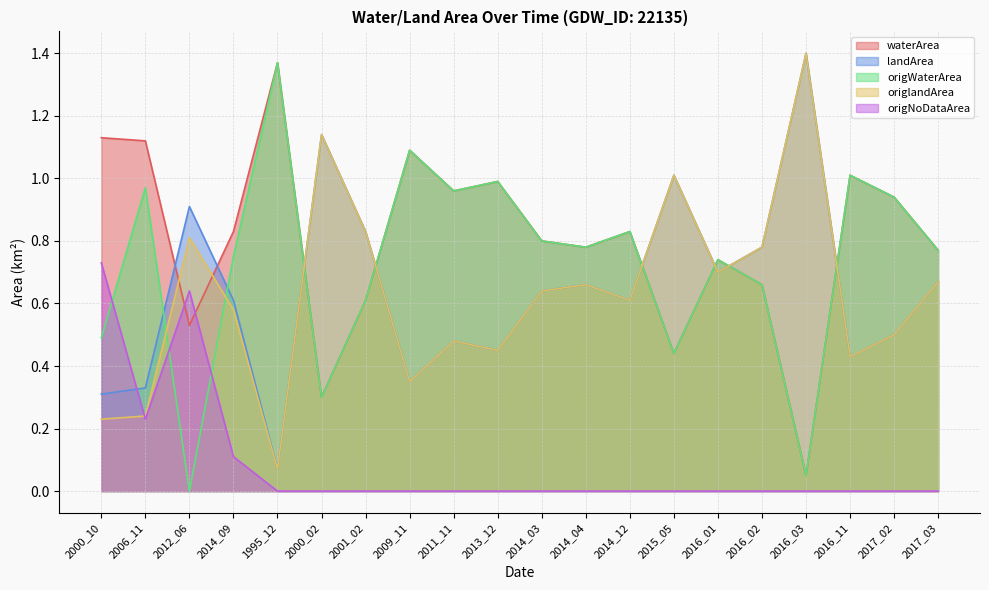

At which label does landArea reach its minimum?

1995_12